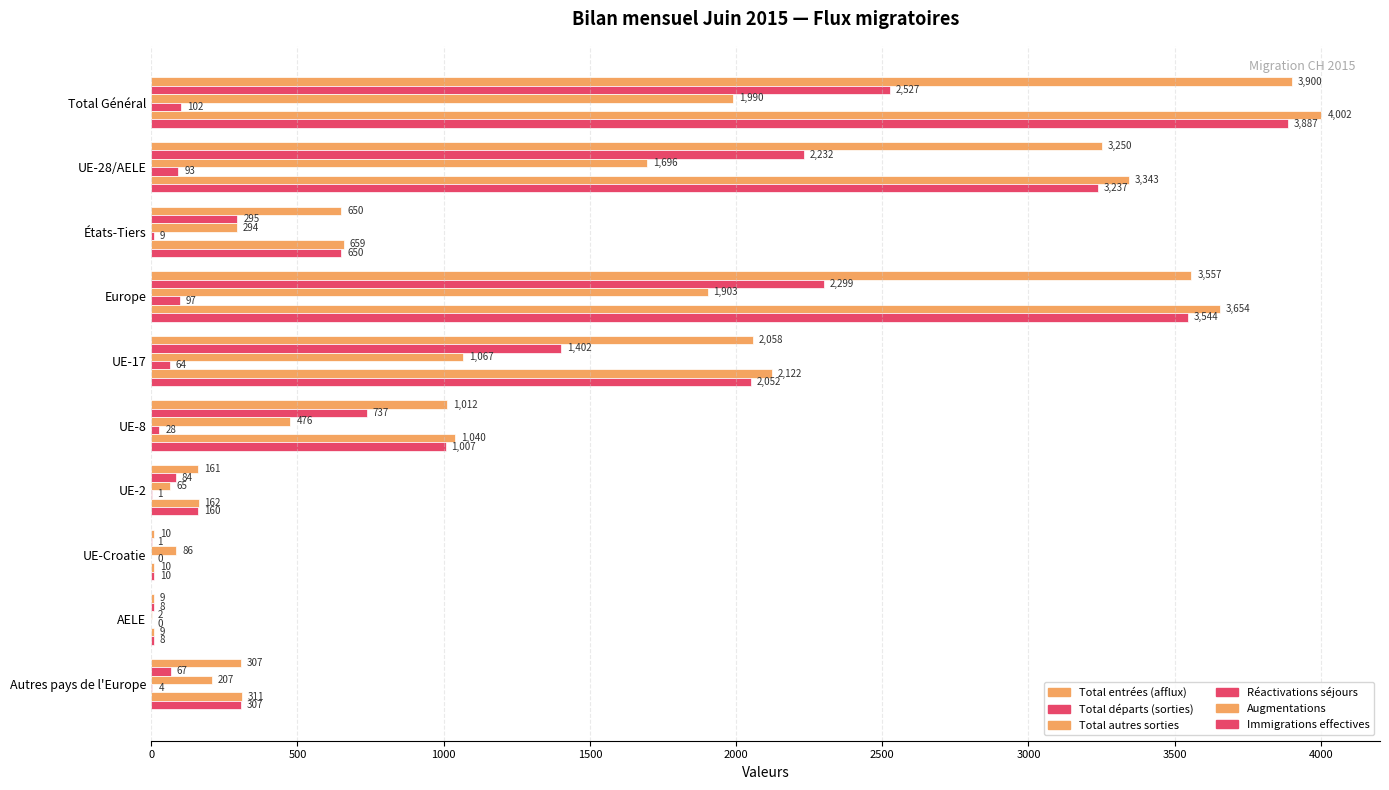

How many distinct data groups are displayed?

6